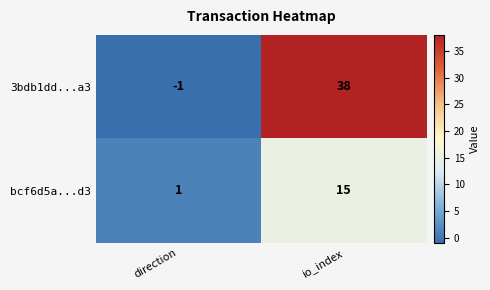

Read the bcf6d5a...d3 value at io_index, to the nearest 5.

15